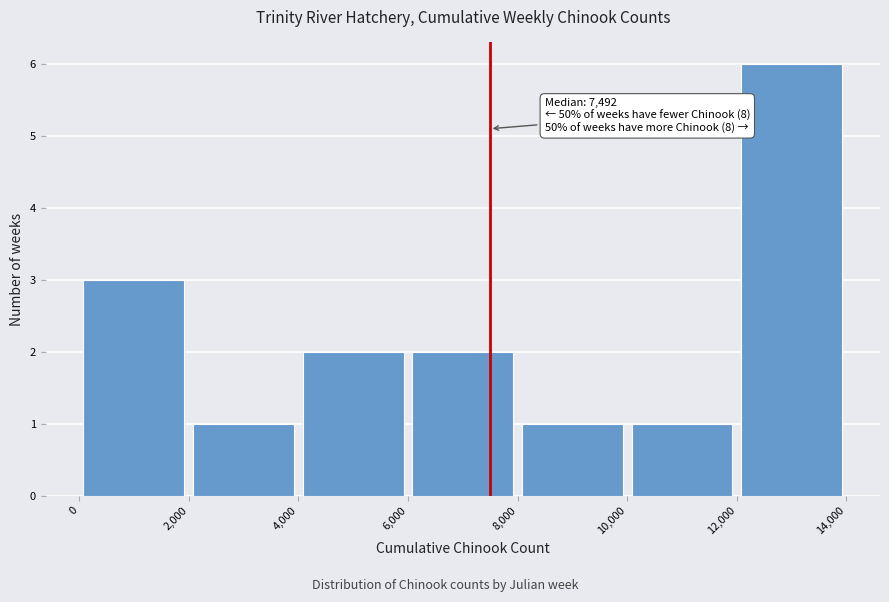

Over which range of the x-axis is the bar tallest?

12,000 to 14,000